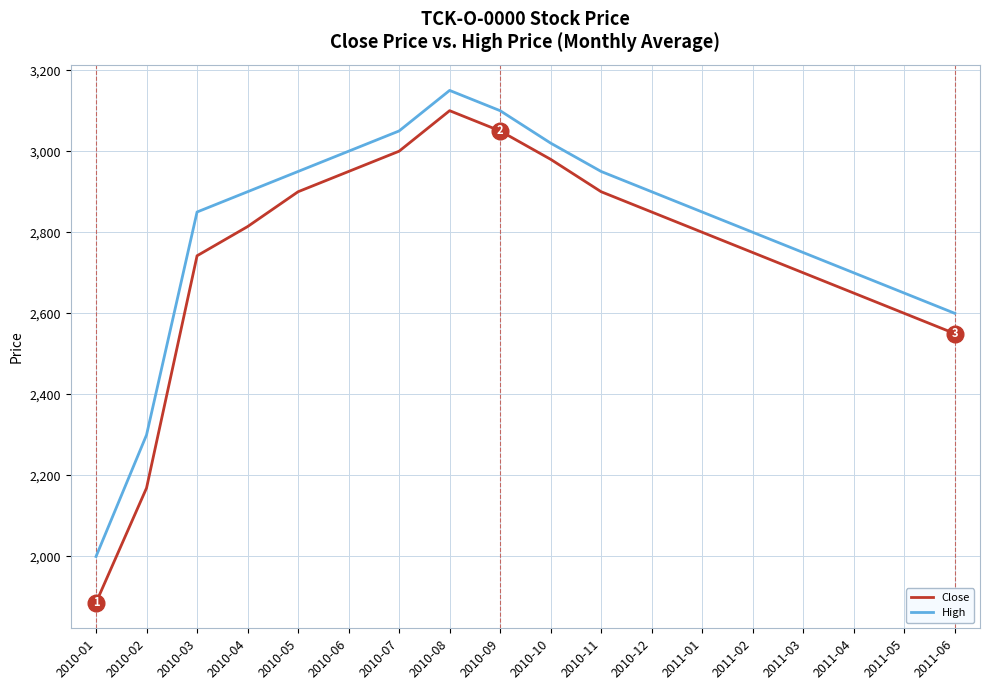

The value of High at 2011-03 is 4352. True or false?

False